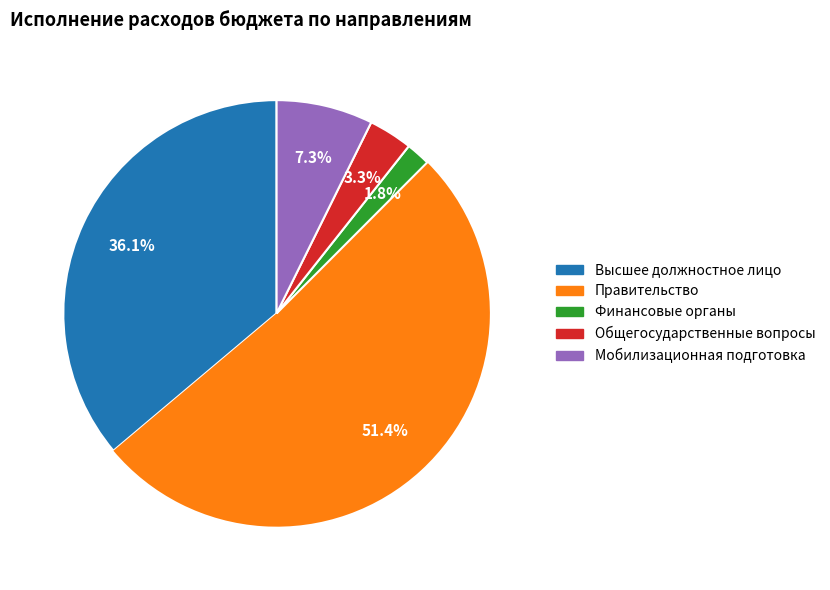

Does any single category account for the majority?

Yes